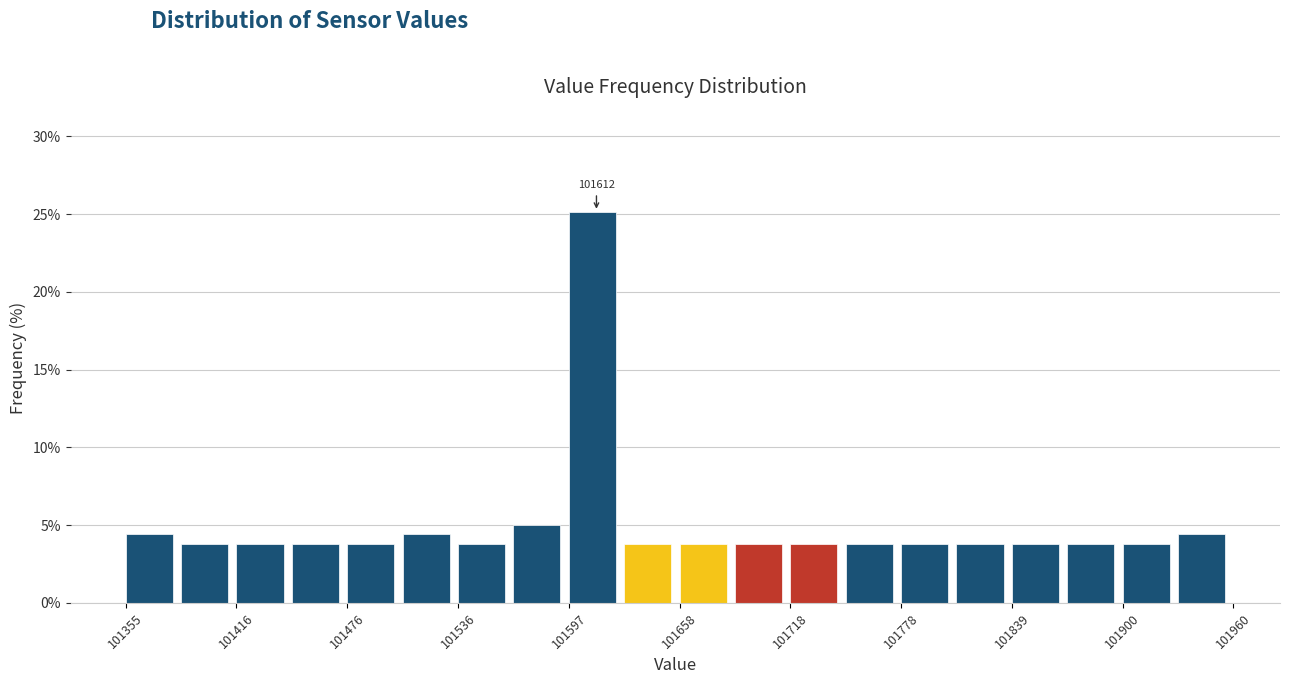

Read against the x-axis, roughly where is the centre of the tallest bar?

101610